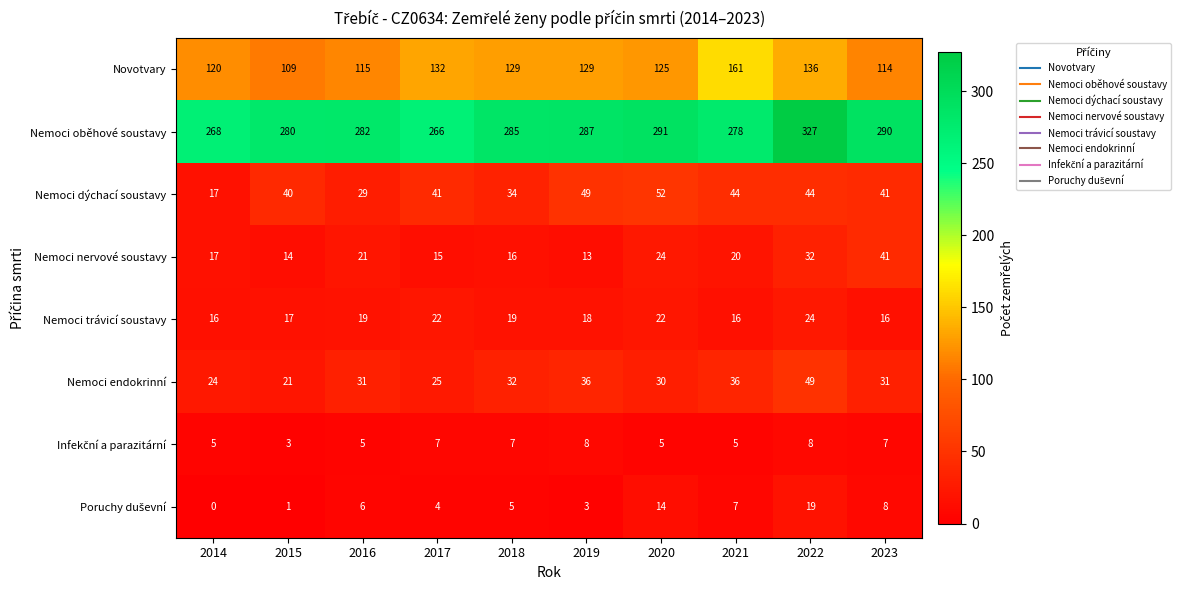

What is the total value across all series at 2017?

512